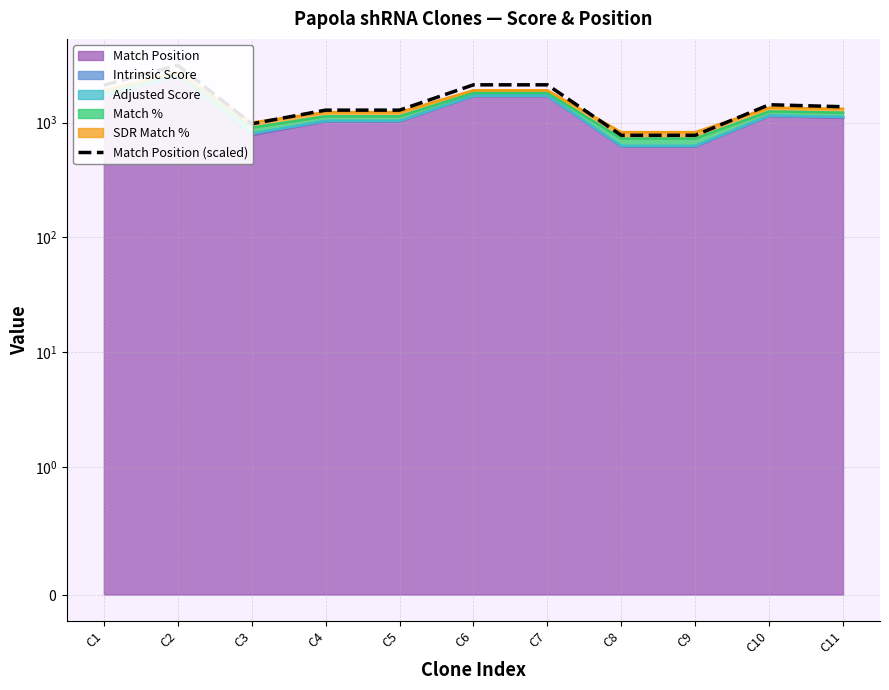

List the labels in order of value, smallest first.

C8, C9, C3, C4, C5, C11, C10, C1, C6, C7, C2